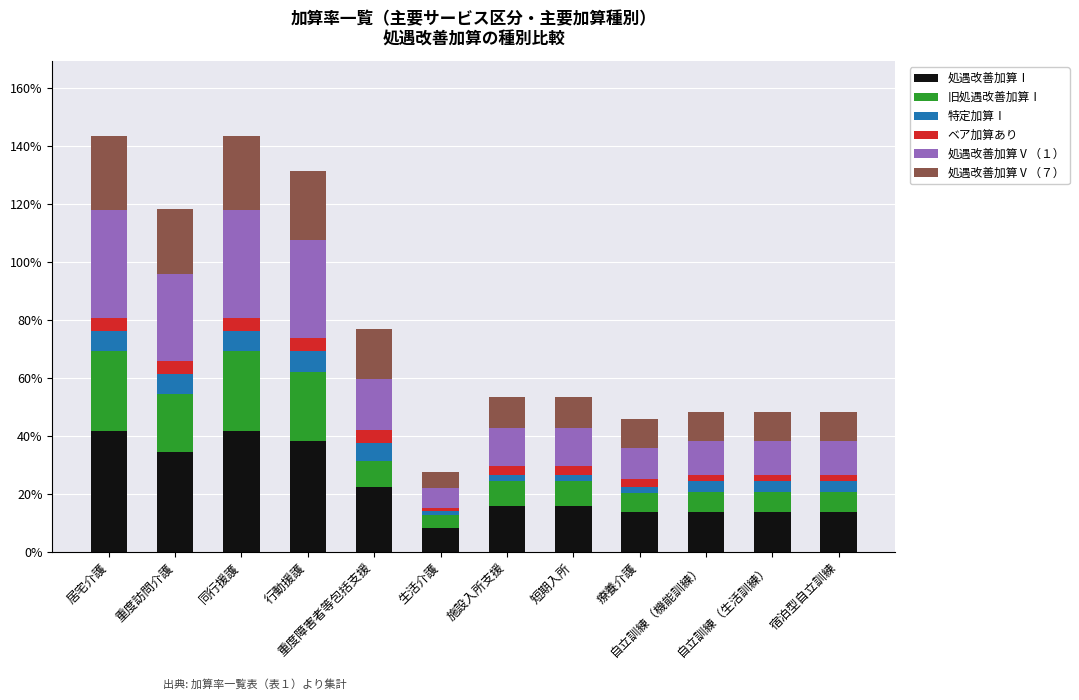

What is the sum of the 処遇改善加算Ⅴ（７） values at 宿泊型自立訓練 and 重度障害者等包括支援?

0.3